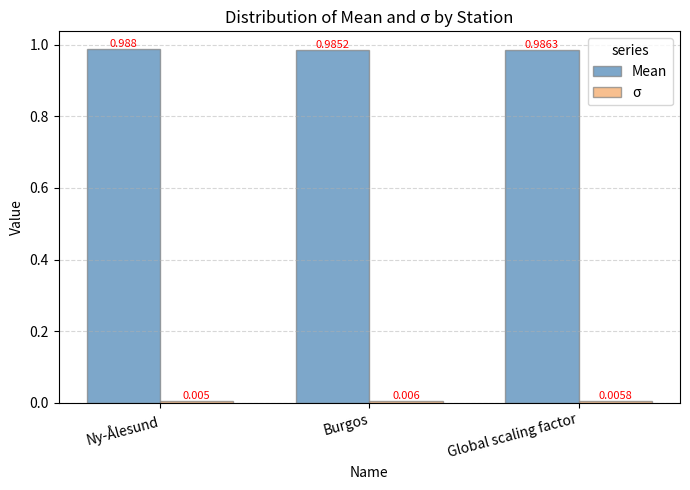

Between Ny-Ålesund and Global scaling factor, which series saw the biggest shift?

Mean